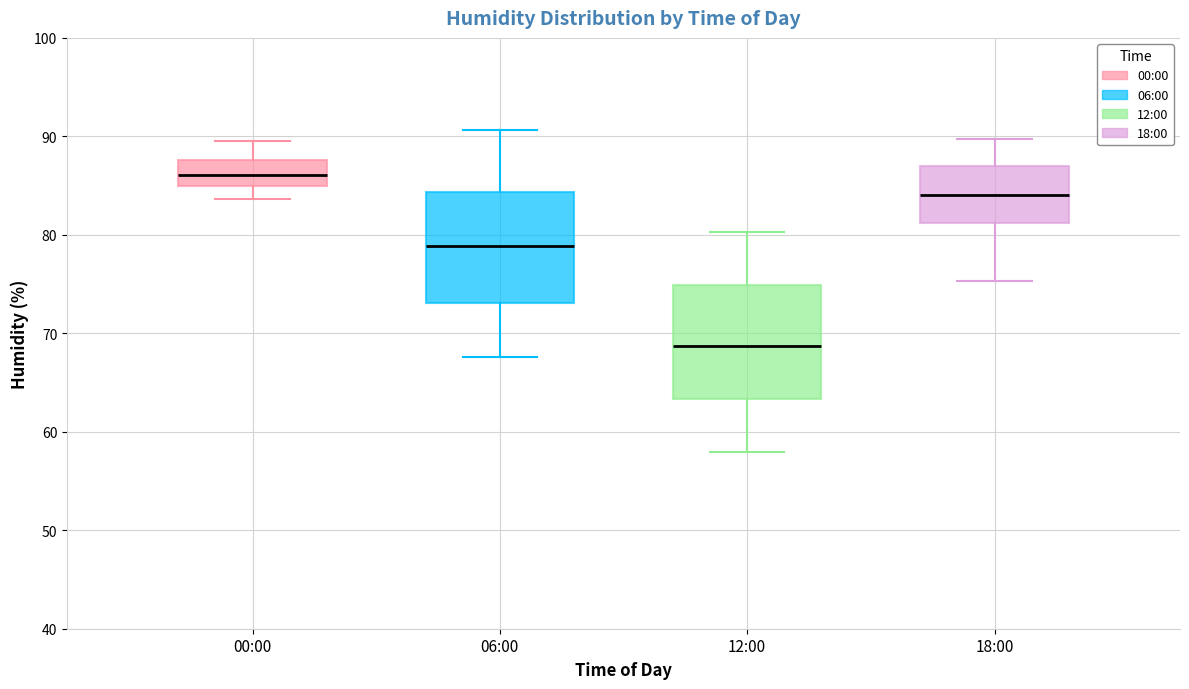

Which box has the highest median line?

00:00